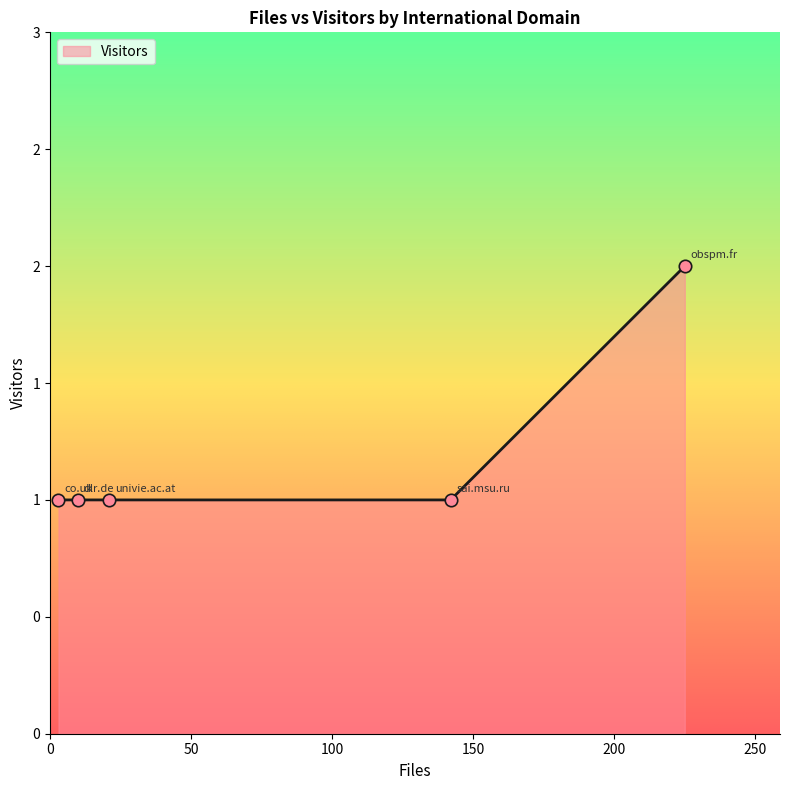

Is this an area chart (filled region under the line)?

Yes